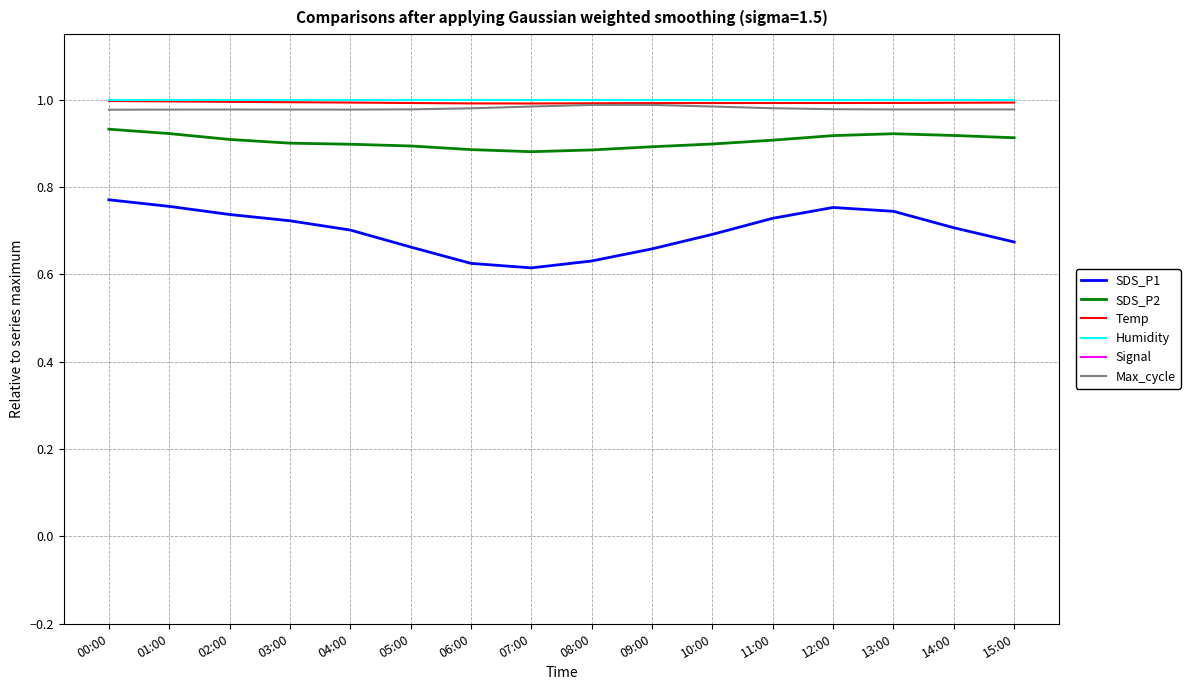

Is it true that Humidity equals 1.0 at 06:00?

True